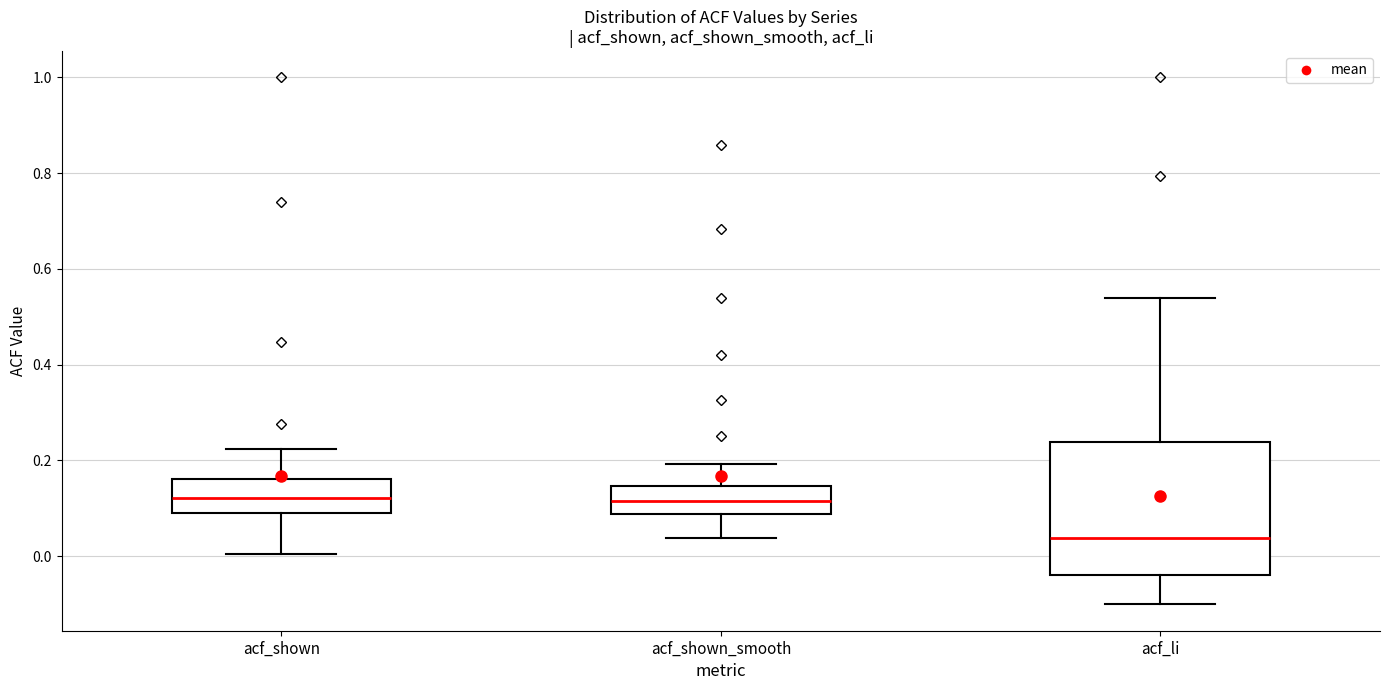

Reading left to right, transcribe this box plot: for each box, give where its median line is, the range the box spans, and where its two whiskers end, as read against the y-axis. The values are not printed on the chart, so give them approximately, as read against the axis.

acf_shown: median 0.12, box 0.10 to 0.16, whiskers 0.00 to 0.22
acf_shown_smooth: median 0.12, box 0.08 to 0.14, whiskers 0.04 to 0.20
acf_li: median 0.04, box -0.04 to 0.24, whiskers -0.10 to 0.54